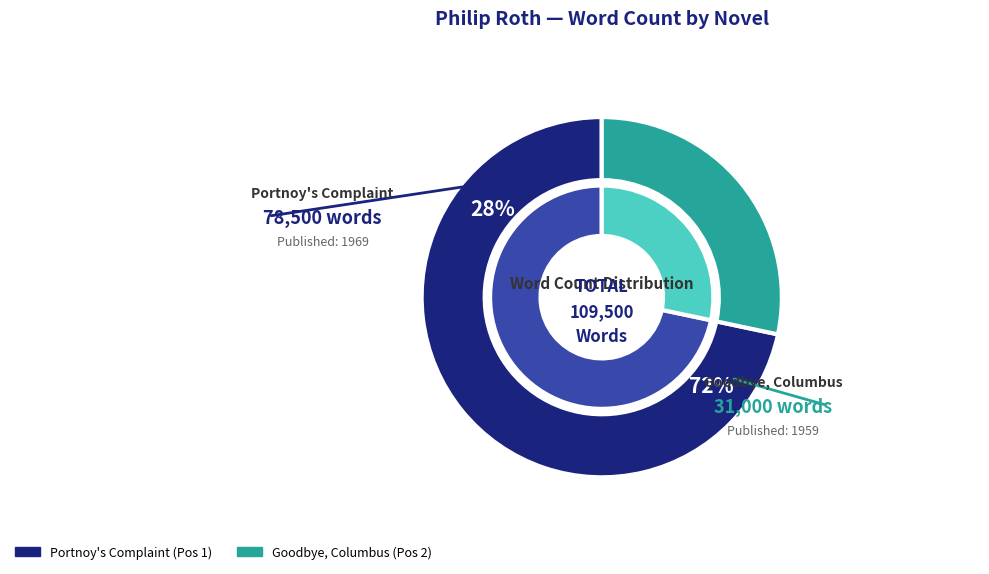

What is the change in value from Portnoy's Complaint to Goodbye, Columbus?

-47500